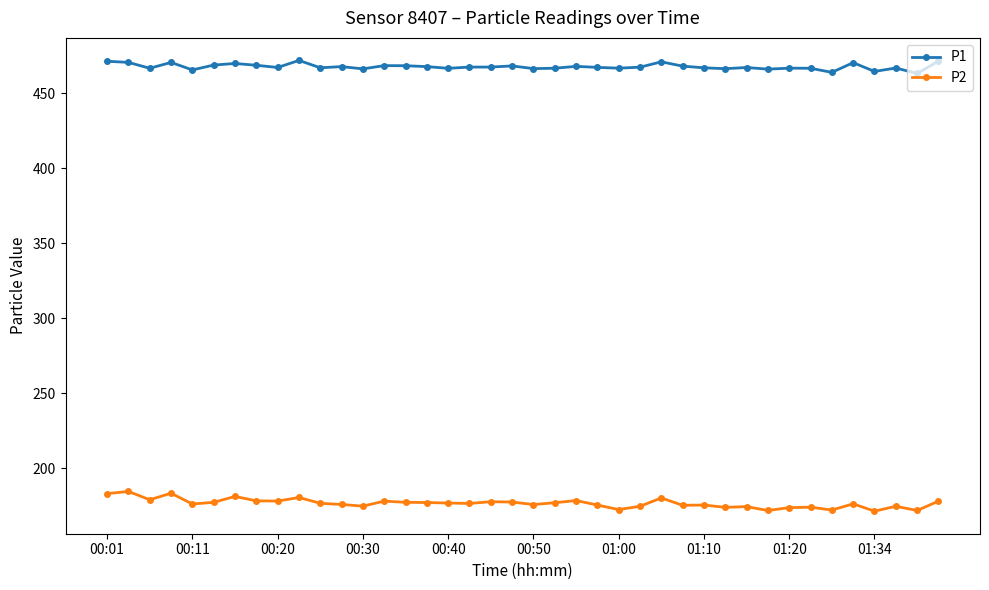

What is the value of the P2 point at the 7th from the left?

181.1